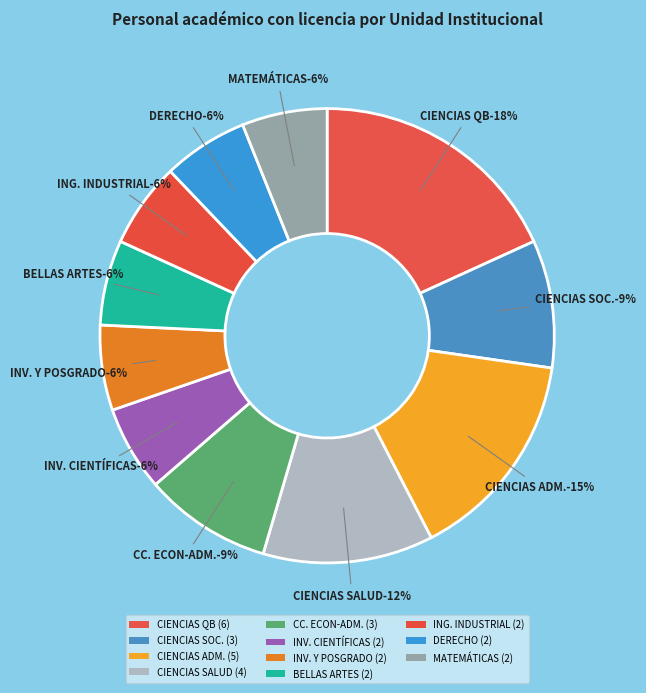

To the nearest percent, what is the difference between the INVESTIGACIÓN Y POSGRADO and CIENCIAS QUÍMICO-BIOLÓGICAS slice percentages?

12%